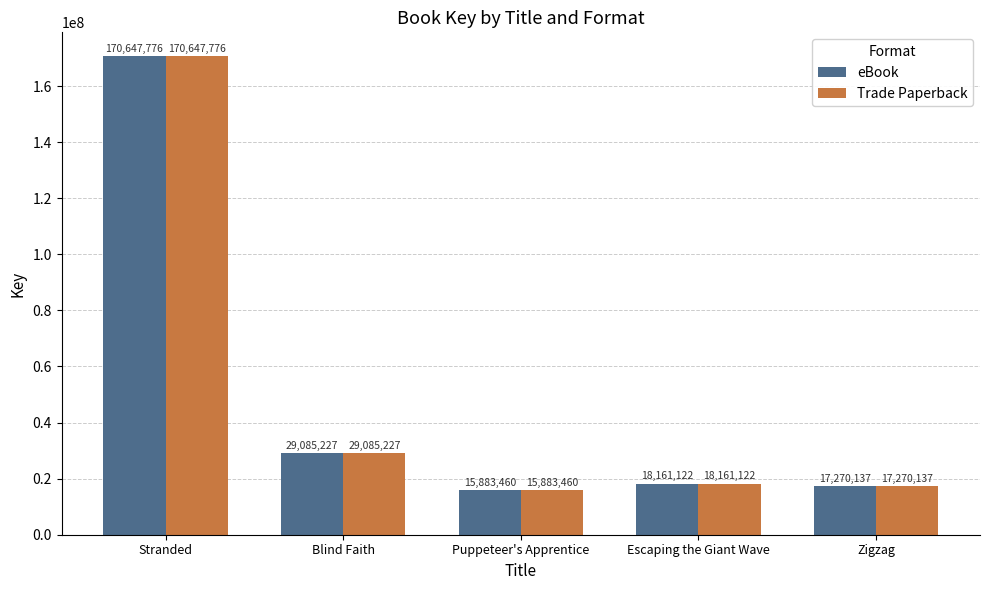

Are the bars grouped side by side (vs. stacked)?

Yes